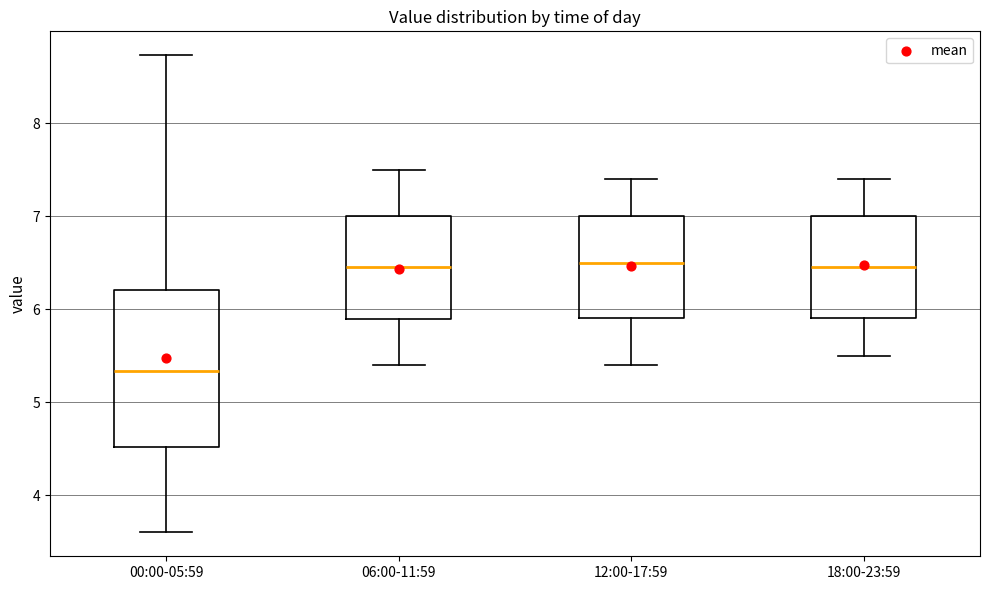

Reading left to right, read every box against the y-axis: the position of its median line, the range the box covers, and the ends of its whiskers. The values are not printed on the chart, so give them approximately, as read against the axis.

00:00-05:59: median 5.3, box 4.5 to 6.2, whiskers 3.6 to 8.7
06:00-11:59: median 6.5, box 5.9 to 7.0, whiskers 5.4 to 7.5
12:00-17:59: median 6.5, box 5.9 to 7.0, whiskers 5.4 to 7.4
18:00-23:59: median 6.5, box 5.9 to 7.0, whiskers 5.5 to 7.4